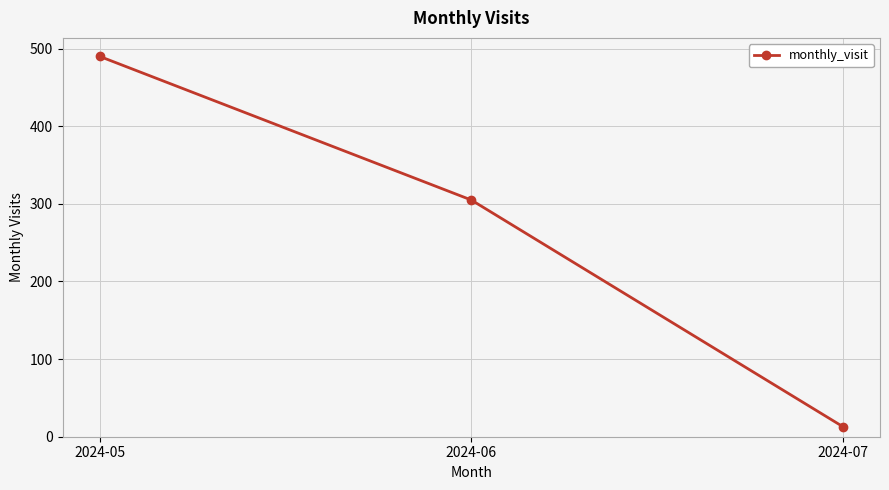

What is the value of the 2nd point from the left?

305